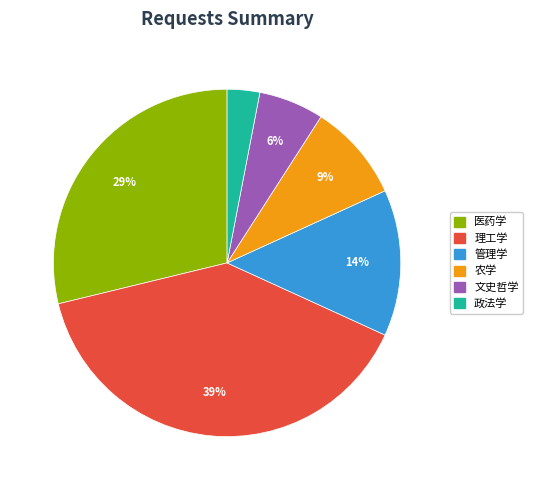

Do 医药学 and 文史哲学 together represent more than half of the pie?

No